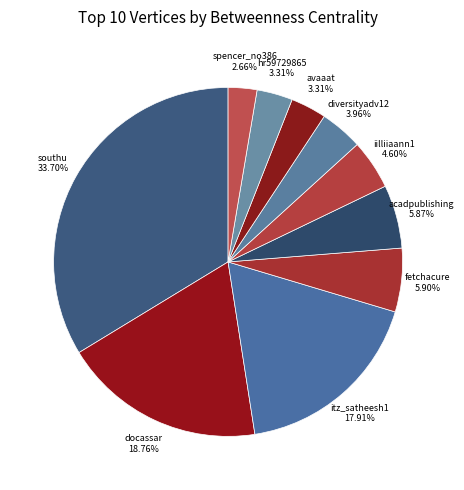

To the nearest percent, what portion does avaaat represent?

3%